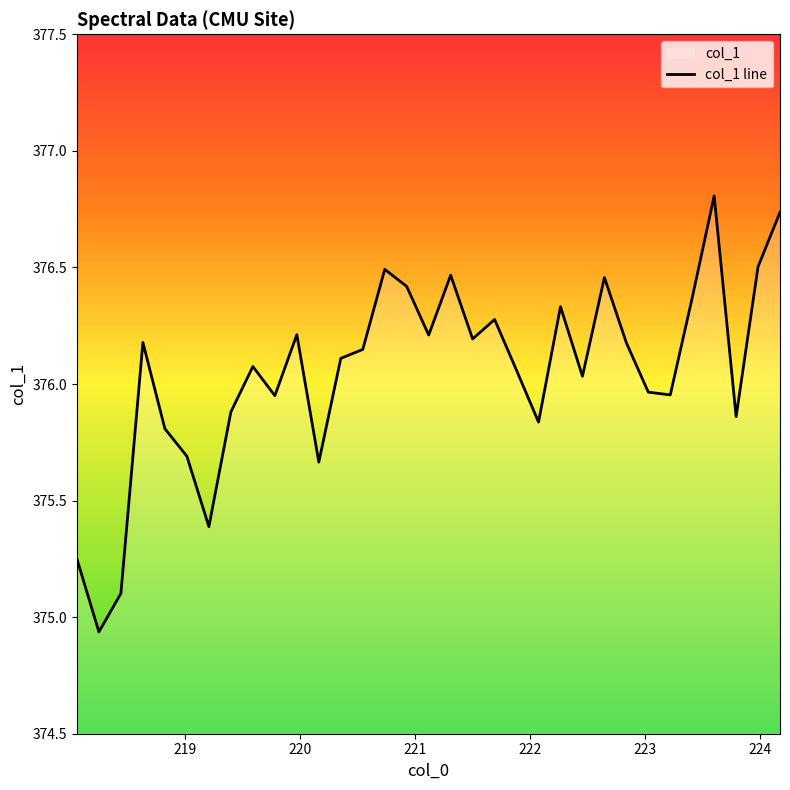

How many values are below 376?

13